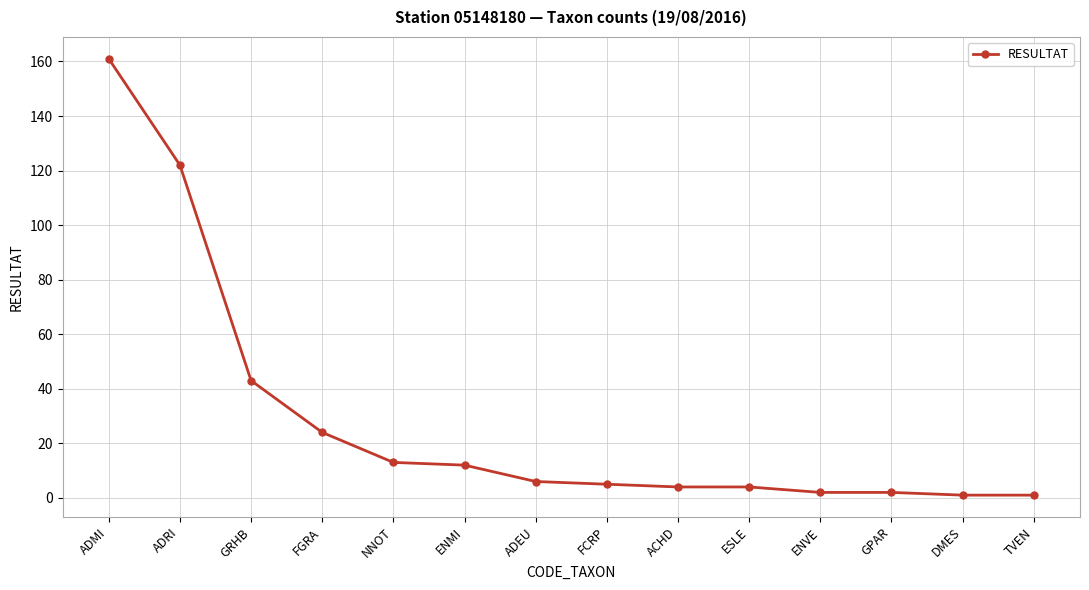

How many lines are shown in the chart?

1